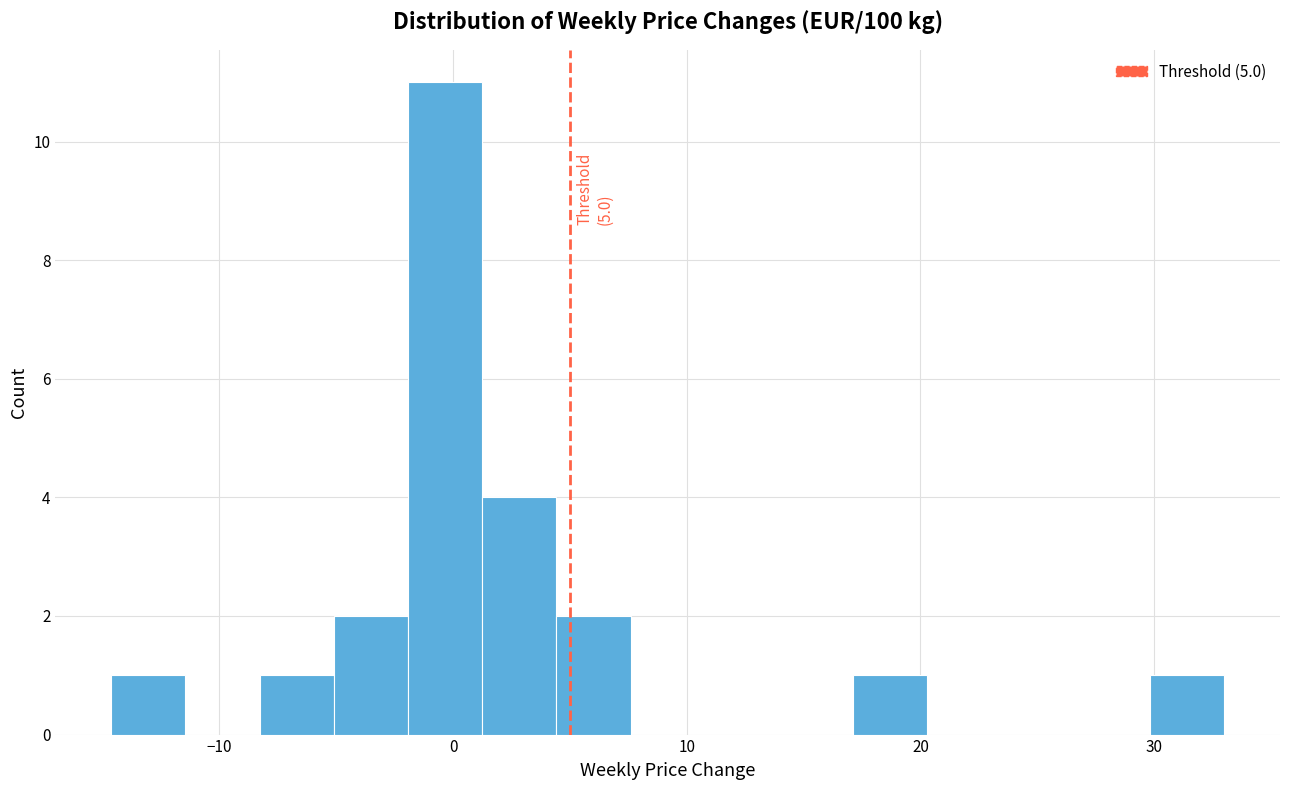

Around what value on the x-axis is the tallest bar? Give the approximate position of its centre, as read against the axis.

0